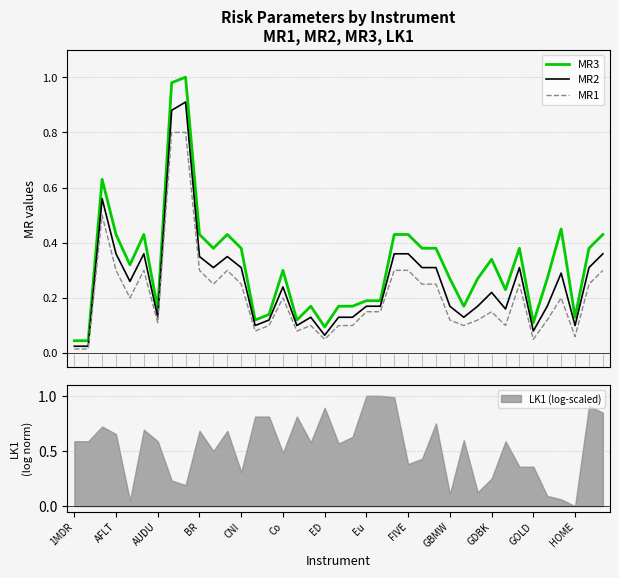

True or false: MR3 and MR2 cross at least once.

False